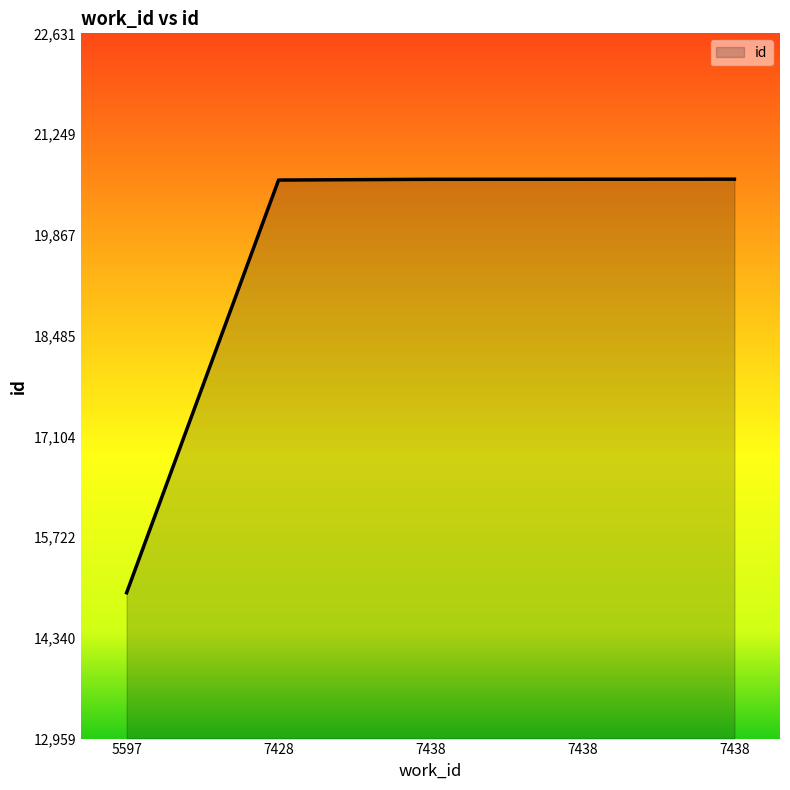

Reading right to left, extract all data points from this chart.

7438=20631	7438=20630	7438=20629	7428=20619	5597=14959